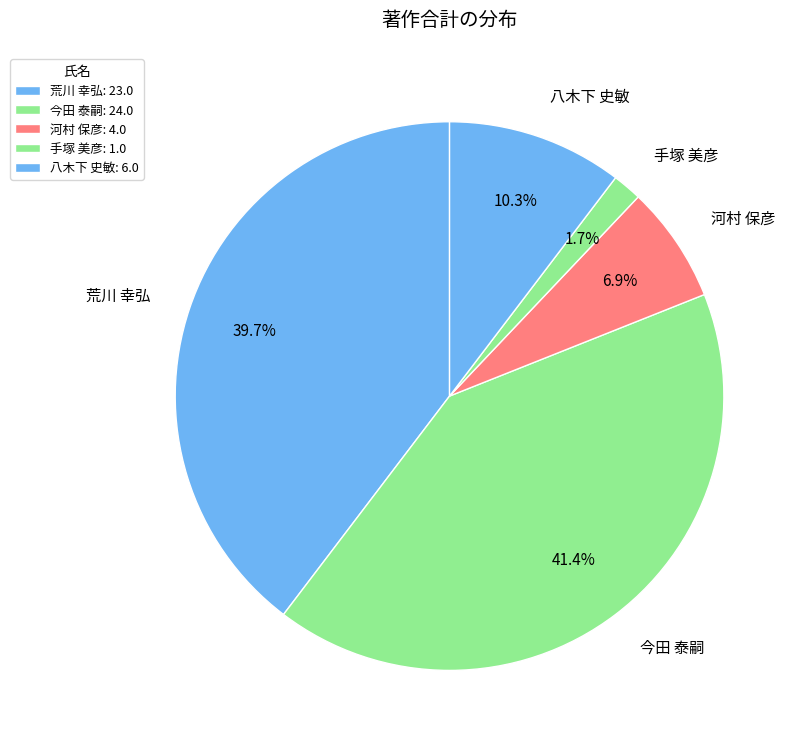

Does any single category account for the majority?

No